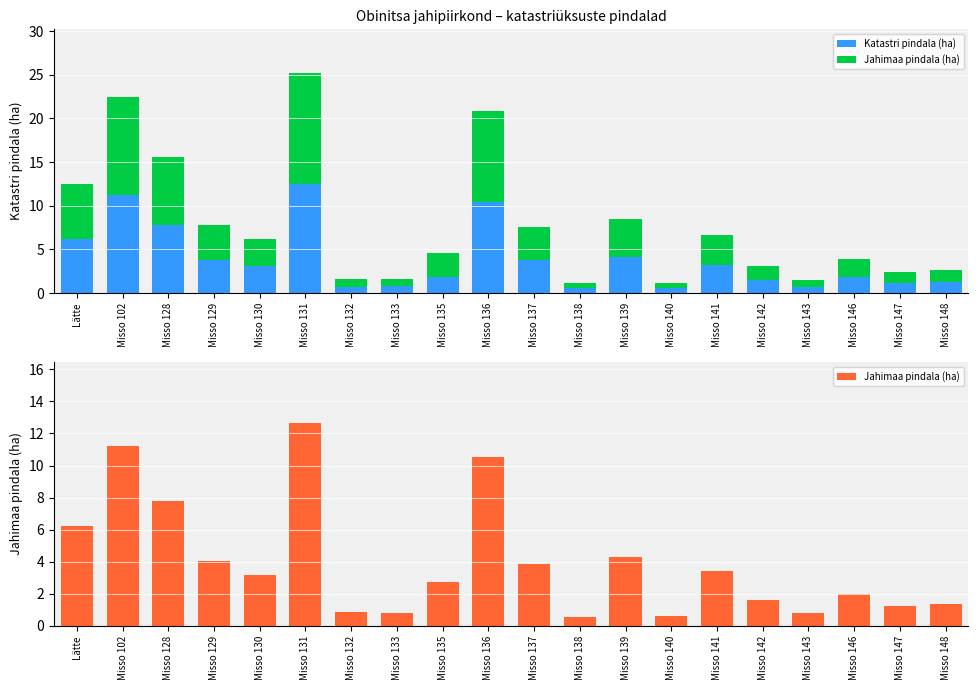

What is the label of the 13th bar from the left?

Misso 139